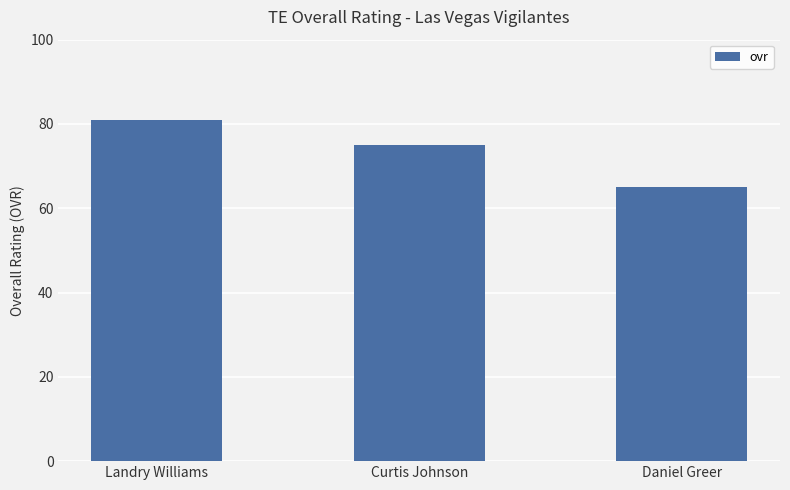

Reading left to right, list all the values displayed in this chart.

81	75	65